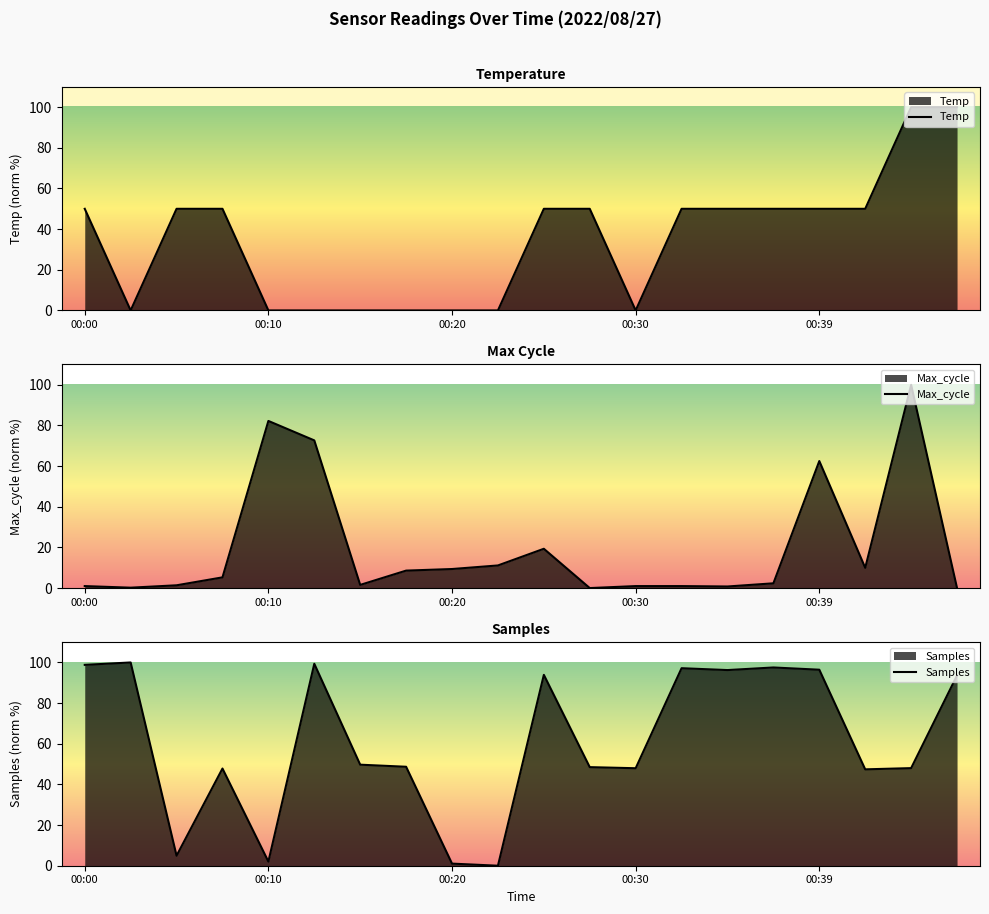

At which category is the sum across all series the highest?

00:44